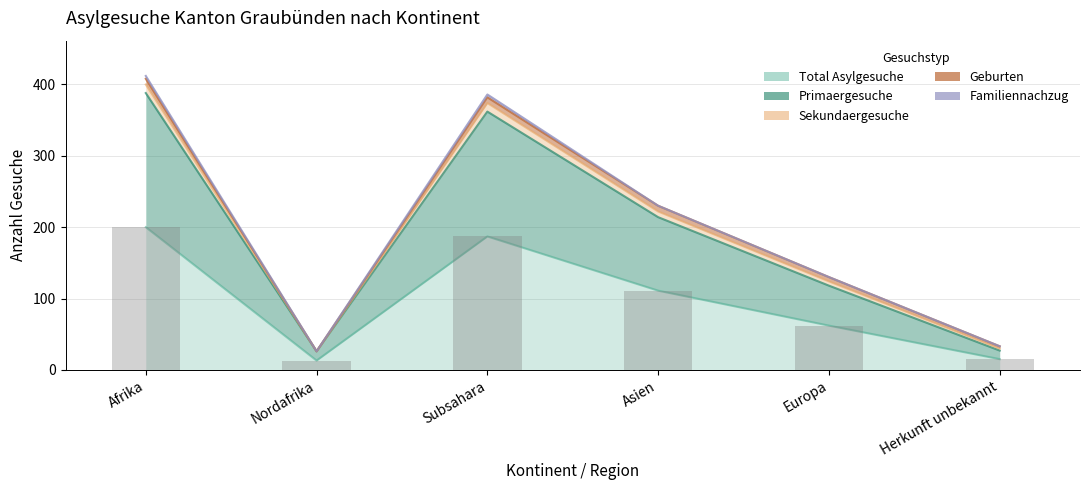

At which category is the sum across all series the highest?

Afrika